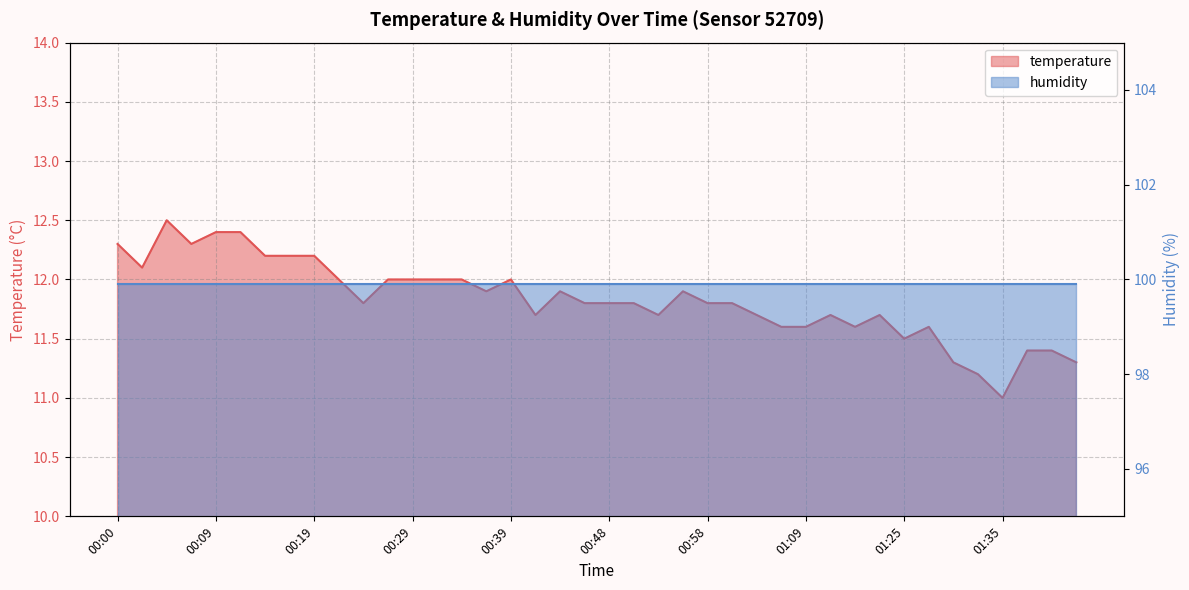

What value does the data have at 00:22?

12.0